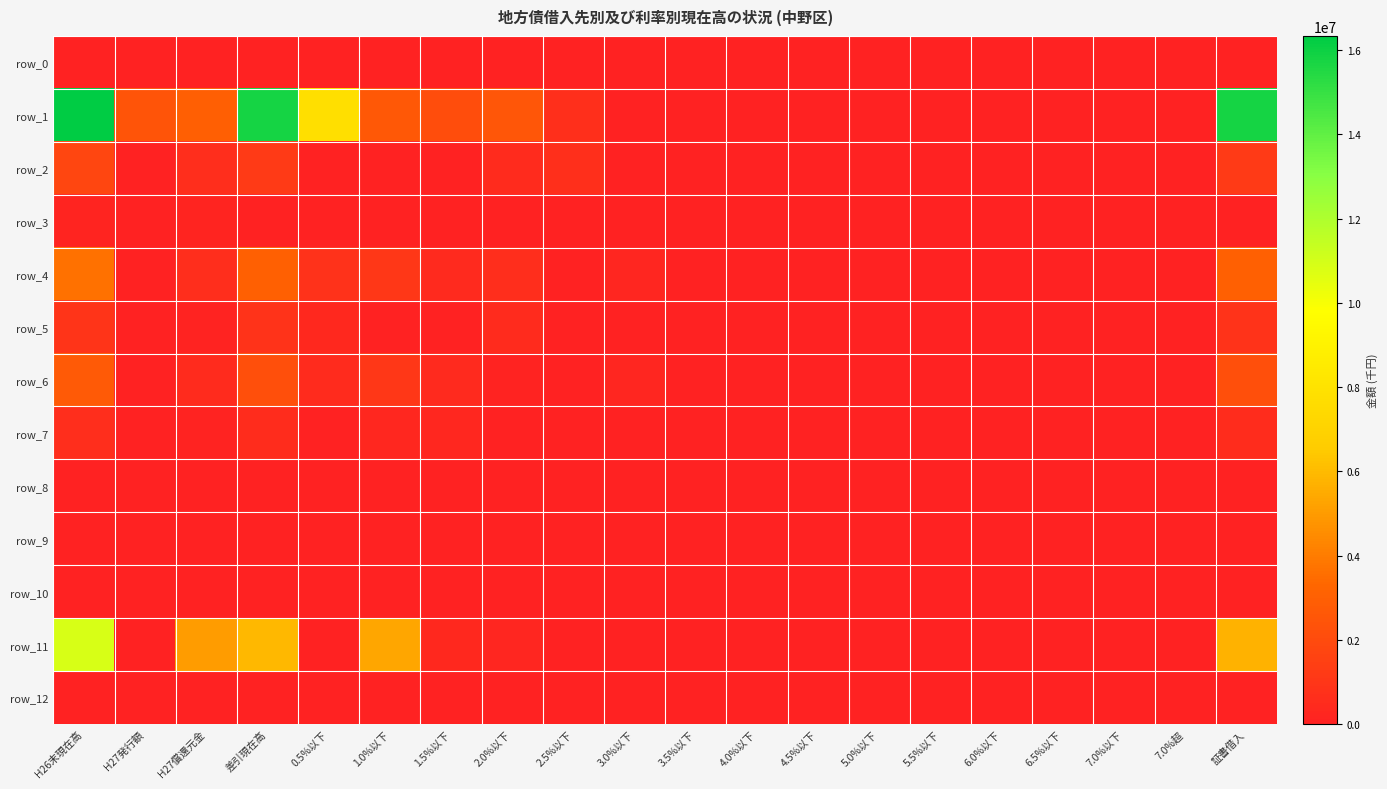

How many data points in row_2 are above 0?

8